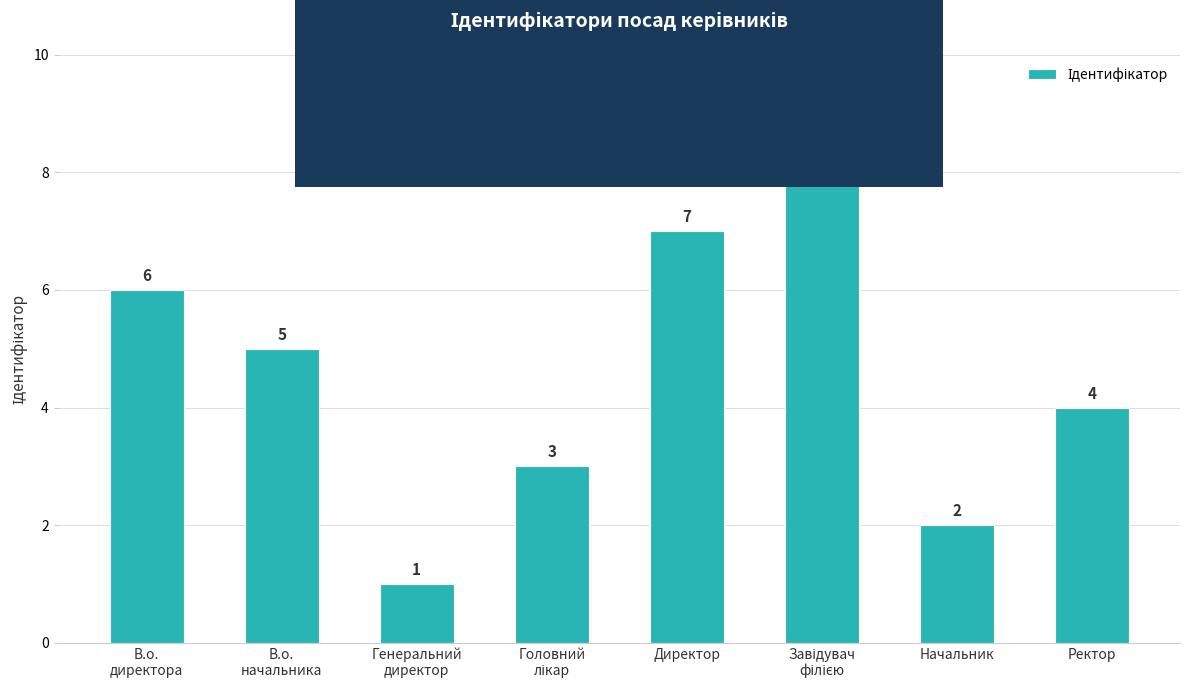

How many bars are there in total?

8